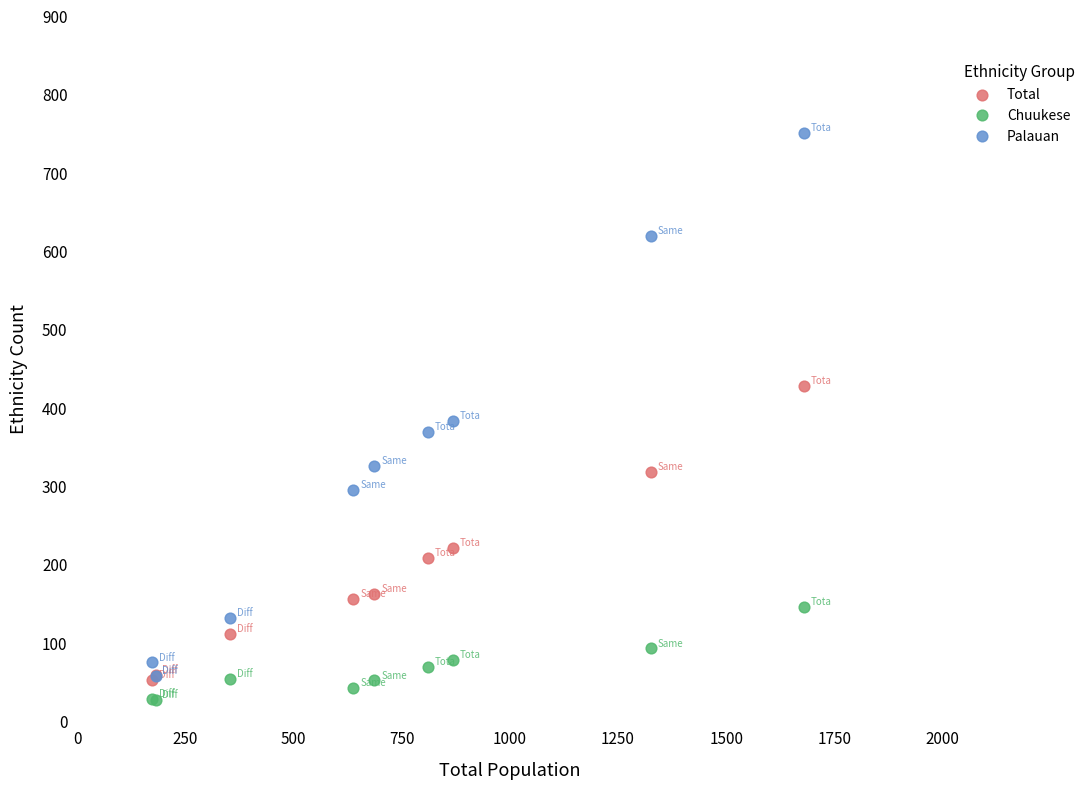

In the Total series, what Y value is closest to 239?

220